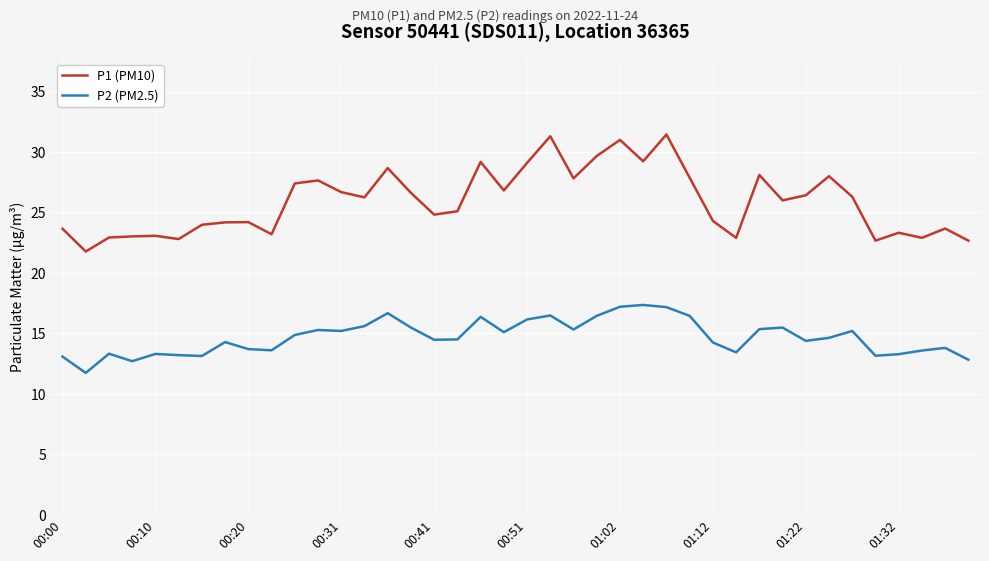

True or false: P2 (PM2.5) and P1 (PM10) cross at least once.

False